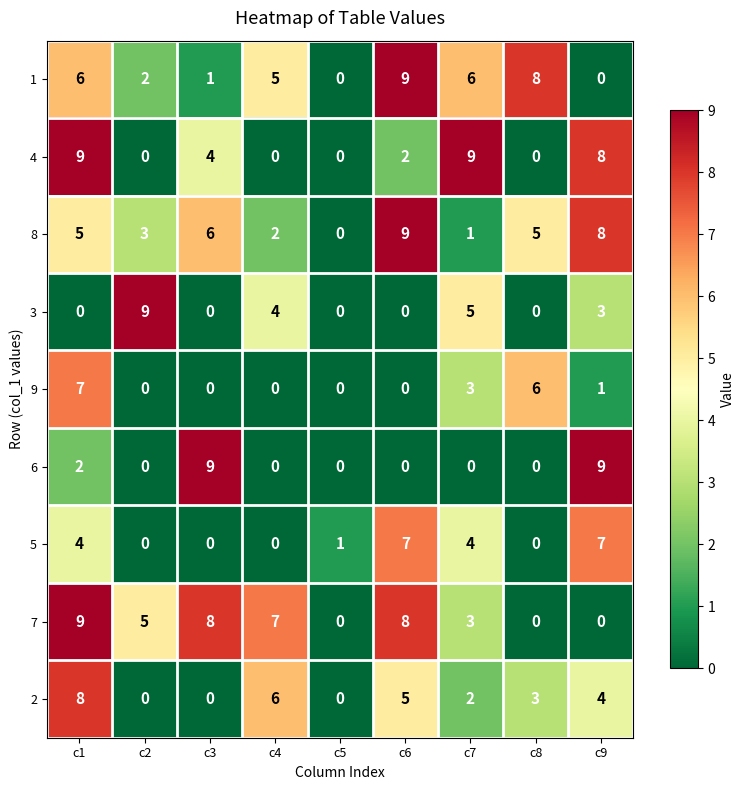

What is the approximate value of 7 at c3?

8